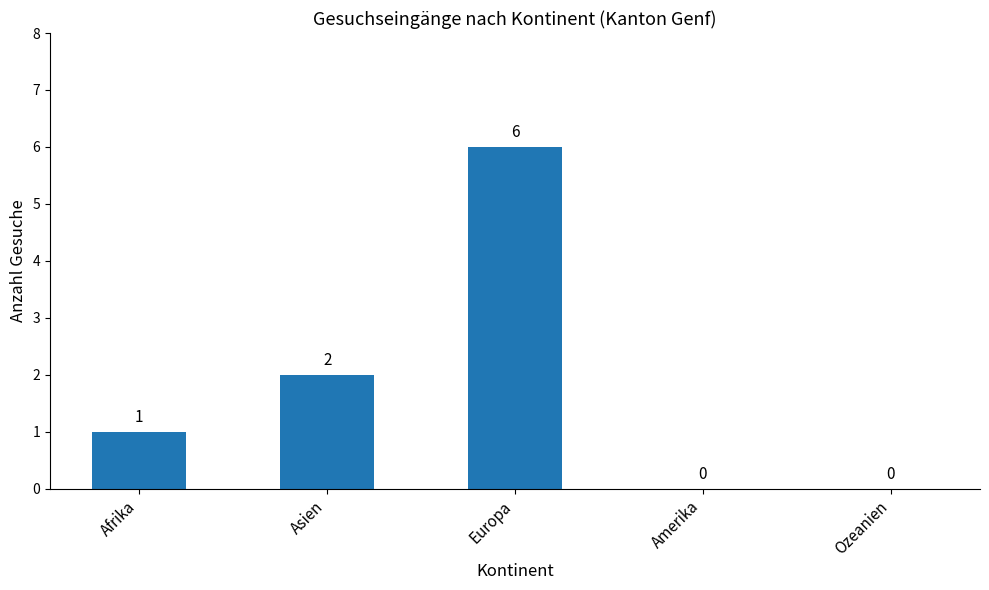

Between Ozeanien and Afrika, which is larger?

Afrika